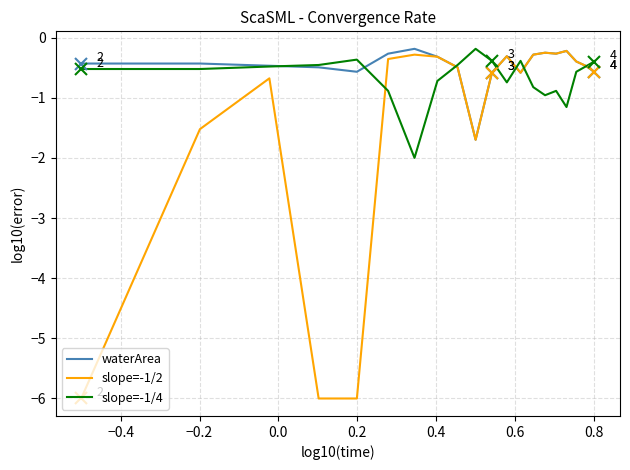

What is the lowest value of the slope=-1/4 series?

-2.0